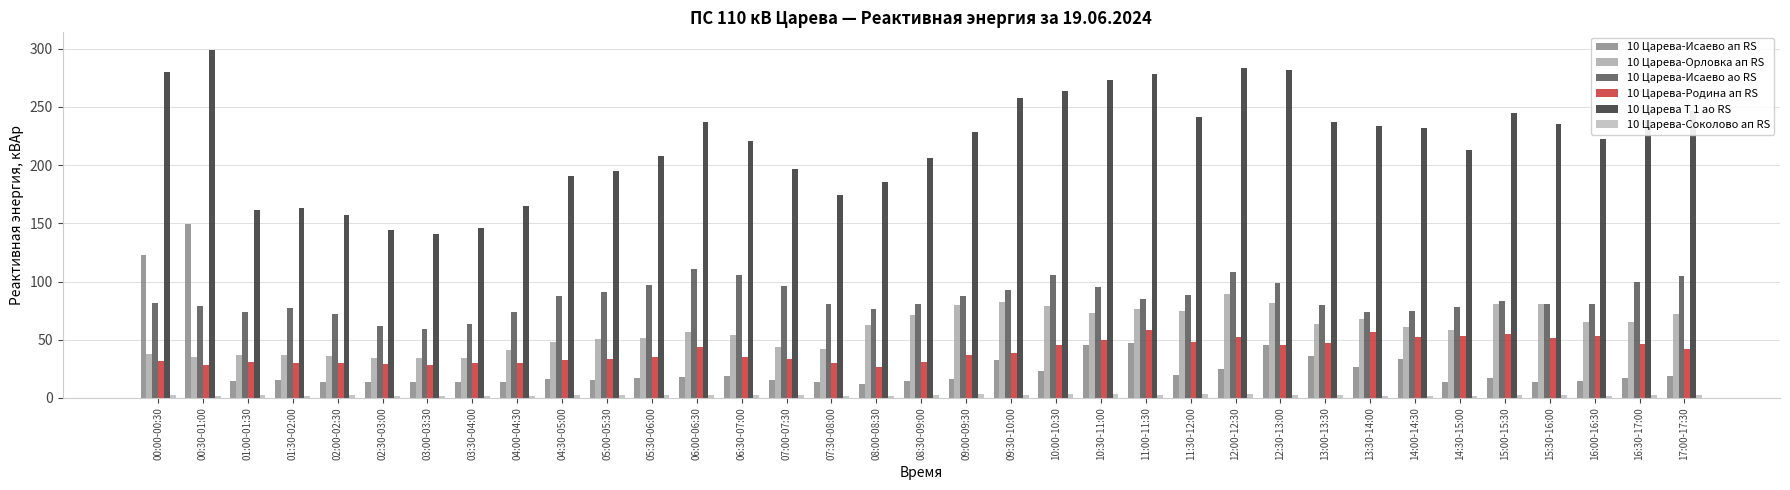

Reading right to left, list all the values displayed in this chart.

10 Царева-Исаево ап RS: 17:00-17:30=18.4	16:30-17:00=17.2	16:00-16:30=14.8	15:30-16:00=14.0	15:00-15:30=16.8	14:30-15:00=14.0	14:00-14:30=33.2	13:30-14:00=26.4	13:00-13:30=36.0	12:30-13:00=45.2	12:00-12:30=24.4	11:30-12:00=20.0	11:00-11:30=46.8	10:30-11:00=45.2	10:00-10:30=22.8	09:30-10:00=32.8	09:00-09:30=16.4	08:30-09:00=14.8	08:00-08:30=12.0	07:30-08:00=14.0	07:00-07:30=15.6	06:30-07:00=18.4	06:00-06:30=18.0	05:30-06:00=16.8	05:00-05:30=15.6	04:30-05:00=16.0	04:00-04:30=14.0	03:30-04:00=14.0	03:00-03:30=13.2	02:30-03:00=14.0	02:00-02:30=14.0	01:30-02:00=15.2	01:00-01:30=14.4	00:30-01:00=149.2	00:00-00:30=122.8
10 Царева-Орловка ап RS: 17:00-17:30=72.0	16:30-17:00=65.2	16:00-16:30=65.6	15:30-16:00=80.4	15:00-15:30=80.4	14:30-15:00=58.0	14:00-14:30=61.2	13:30-14:00=67.6	13:00-13:30=63.6	12:30-13:00=81.2	12:00-12:30=89.2	11:30-12:00=74.8	11:00-11:30=76.0	10:30-11:00=72.8	10:00-10:30=78.8	09:30-10:00=82.0	09:00-09:30=79.6	08:30-09:00=70.8	08:00-08:30=62.4	07:30-08:00=42.4	07:00-07:30=43.6	06:30-07:00=54.4	06:00-06:30=56.8	05:30-06:00=51.6	05:00-05:30=50.4	04:30-05:00=47.6	04:00-04:30=41.2	03:30-04:00=34.0	03:00-03:30=34.4	02:30-03:00=34.4	02:00-02:30=35.6	01:30-02:00=36.4	01:00-01:30=36.8	00:30-01:00=35.2	00:00-00:30=37.6
10 Царева-Исаево ао RS: 17:00-17:30=104.8	16:30-17:00=100.0	16:00-16:30=80.4	15:30-16:00=80.4	15:00-15:30=83.2	14:30-15:00=78.4	14:00-14:30=74.8	13:30-14:00=74.0	13:00-13:30=80.0	12:30-13:00=98.4	12:00-12:30=108.0	11:30-12:00=88.8	11:00-11:30=85.2	10:30-11:00=95.6	10:00-10:30=105.2	09:30-10:00=92.4	09:00-09:30=87.6	08:30-09:00=80.8	08:00-08:30=76.0	07:30-08:00=80.8	07:00-07:30=96.4	06:30-07:00=105.6	06:00-06:30=110.8	05:30-06:00=97.2	05:00-05:30=90.8	04:30-05:00=87.2	04:00-04:30=74.0	03:30-04:00=63.2	03:00-03:30=59.2	02:30-03:00=62.0	02:00-02:30=72.0	01:30-02:00=77.6	01:00-01:30=74.0	00:30-01:00=79.2	00:00-00:30=81.2
10 Царева-Родина ап RS: 17:00-17:30=42.2	16:30-17:00=46.6	16:00-16:30=52.8	15:30-16:00=51.6	15:00-15:30=55.2	14:30-15:00=53.0	14:00-14:30=52.2	13:30-14:00=56.4	13:00-13:30=46.8	12:30-13:00=45.6	12:00-12:30=52.6	11:30-12:00=48.0	11:00-11:30=58.6	10:30-11:00=49.4	10:00-10:30=45.2	09:30-10:00=38.6	09:00-09:30=36.4	08:30-09:00=30.4	08:00-08:30=26.8	07:30-08:00=30.2	07:00-07:30=33.0	06:30-07:00=34.8	06:00-06:30=43.8	05:30-06:00=35.2	05:00-05:30=33.2	04:30-05:00=32.8	04:00-04:30=29.8	03:30-04:00=30.0	03:00-03:30=28.2	02:30-03:00=29.2	02:00-02:30=30.0	01:30-02:00=29.8	01:00-01:30=30.6	00:30-01:00=28.2	00:00-00:30=31.4
10 Царева Т 1 ао RS: 17:00-17:30=246.4	16:30-17:00=238.4	16:00-16:30=222.4	15:30-16:00=235.2	15:00-15:30=244.8	14:30-15:00=212.8	14:00-14:30=232.0	13:30-14:00=233.6	13:00-13:30=236.8	12:30-13:00=281.6	12:00-12:30=283.2	11:30-12:00=241.6	11:00-11:30=278.4	10:30-11:00=273.6	10:00-10:30=264.0	09:30-10:00=257.6	09:00-09:30=228.8	08:30-09:00=206.4	08:00-08:30=185.6	07:30-08:00=174.4	07:00-07:30=196.8	06:30-07:00=220.8	06:00-06:30=236.8	05:30-06:00=208.0	05:00-05:30=195.2	04:30-05:00=190.4	04:00-04:30=164.8	03:30-04:00=145.6	03:00-03:30=140.8	02:30-03:00=144.0	02:00-02:30=156.8	01:30-02:00=163.2	01:00-01:30=161.6	00:30-01:00=299.2	00:00-00:30=280.0
10 Царева-Соколово ап RS: 17:00-17:30=2.4	16:30-17:00=2.6	16:00-16:30=2.0	15:30-16:00=2.2	15:00-15:30=2.2	14:30-15:00=2.0	14:00-14:30=1.8	13:30-14:00=2.0	13:00-13:30=2.2	12:30-13:00=2.8	12:00-12:30=3.4	11:30-12:00=3.0	11:00-11:30=2.8	10:30-11:00=3.0	10:00-10:30=3.4	09:30-10:00=2.8	09:00-09:30=3.0	08:30-09:00=2.4	08:00-08:30=1.6	07:30-08:00=2.0	07:00-07:30=2.2	06:30-07:00=2.4	06:00-06:30=2.4	05:30-06:00=2.4	05:00-05:30=2.2	04:30-05:00=2.2	04:00-04:30=1.8	03:30-04:00=1.8	03:00-03:30=1.8	02:30-03:00=1.8	02:00-02:30=2.2	01:30-02:00=2.0	01:00-01:30=2.2	00:30-01:00=1.8	00:00-00:30=2.2